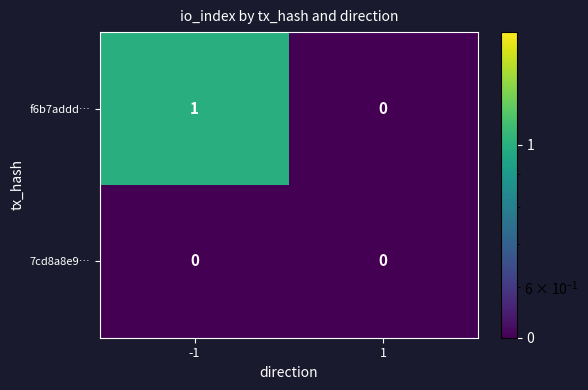

Reading right to left, extract all data points from this chart.

f6b7addd…: 1=0	-1=1
7cd8a8e9…: 1=0	-1=0